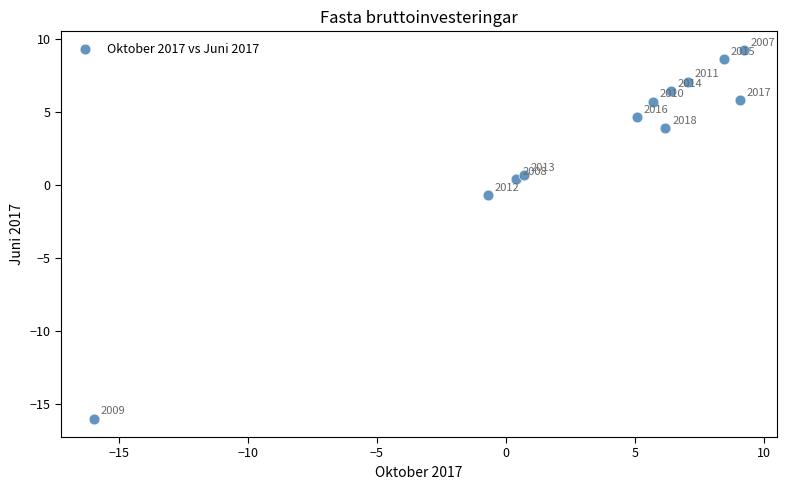

What Y value in the scatter plot is closest to -3?

-0.7